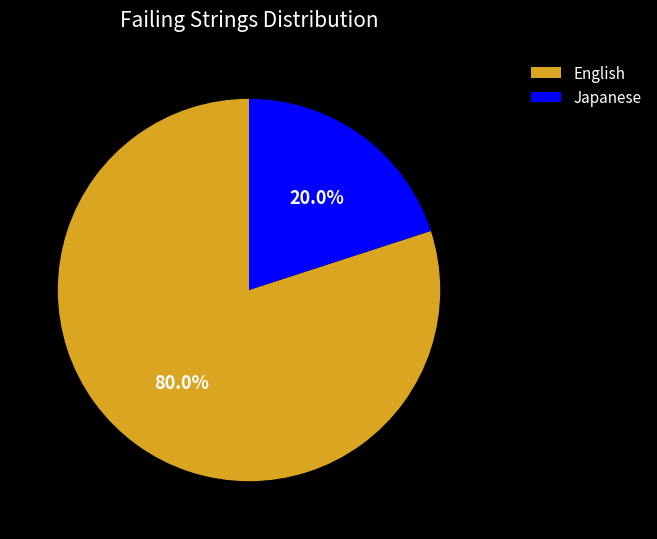

The English slice represents 80% of the pie. True or false?

True